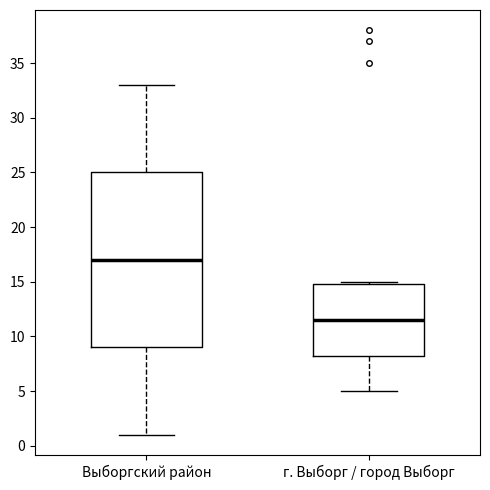

Where does the median line of the box for Выборгский район sit on the y-axis? The values are not printed on the chart, so give them approximately, as read against the axis.

17.0